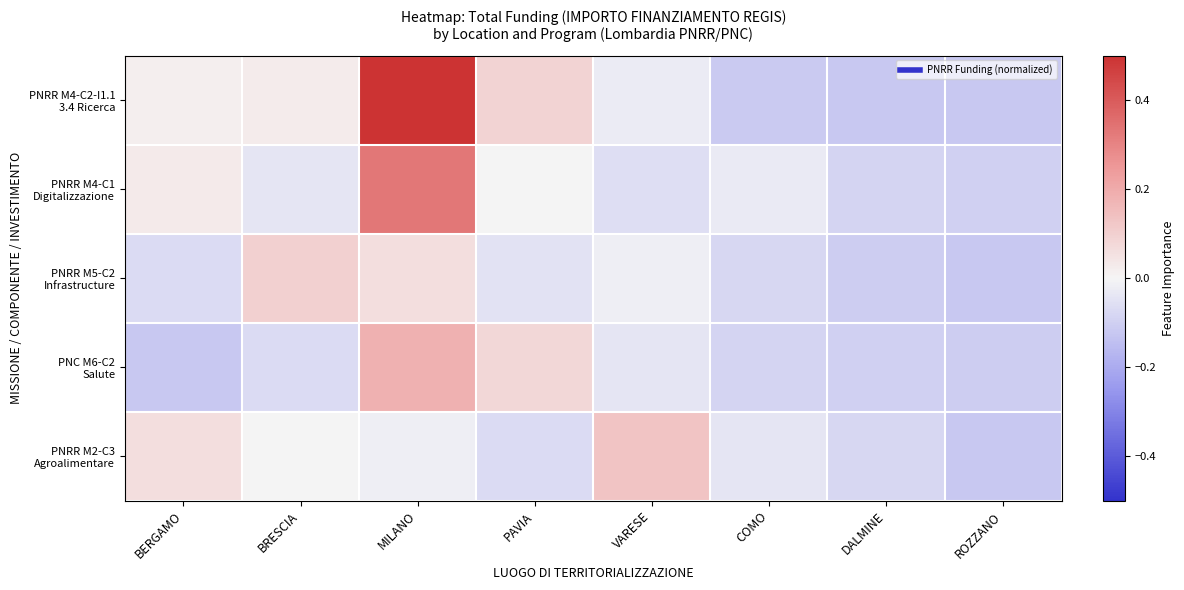

Which series has the largest range (max minus min)?

PNRR M4-C2-I1.1 3.4 Ricerca